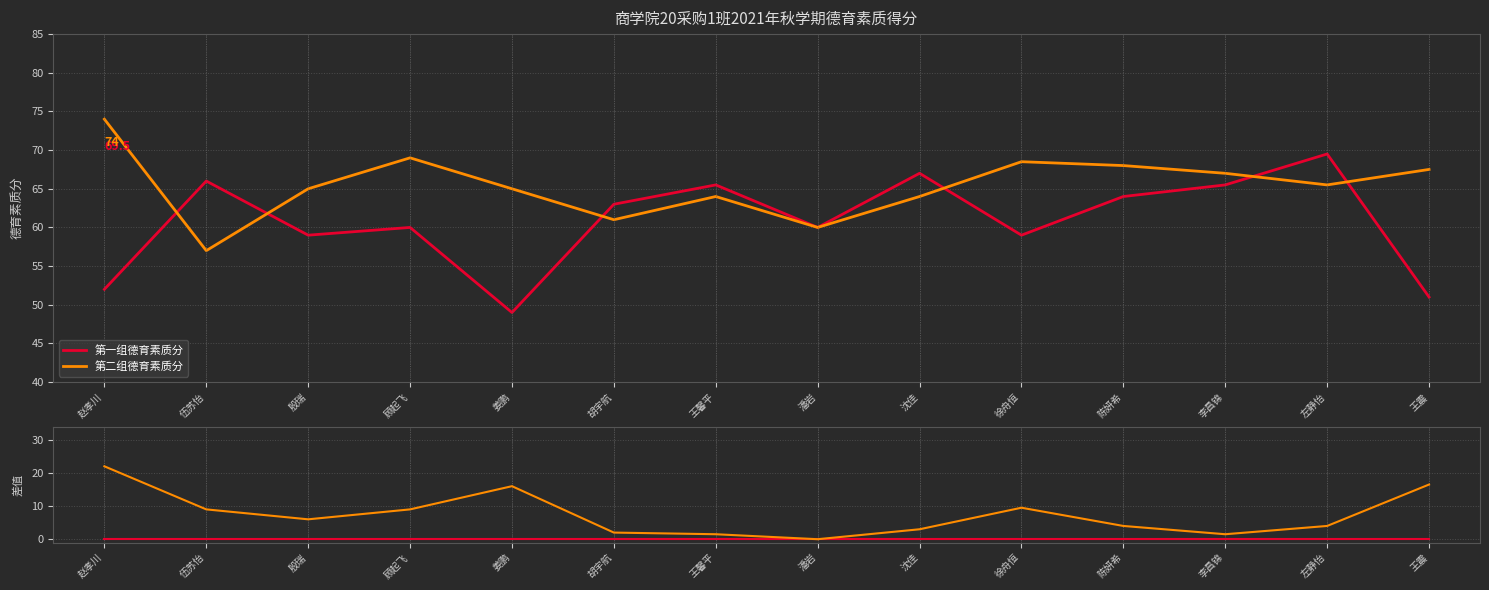

How many distinct data groups are displayed?

2